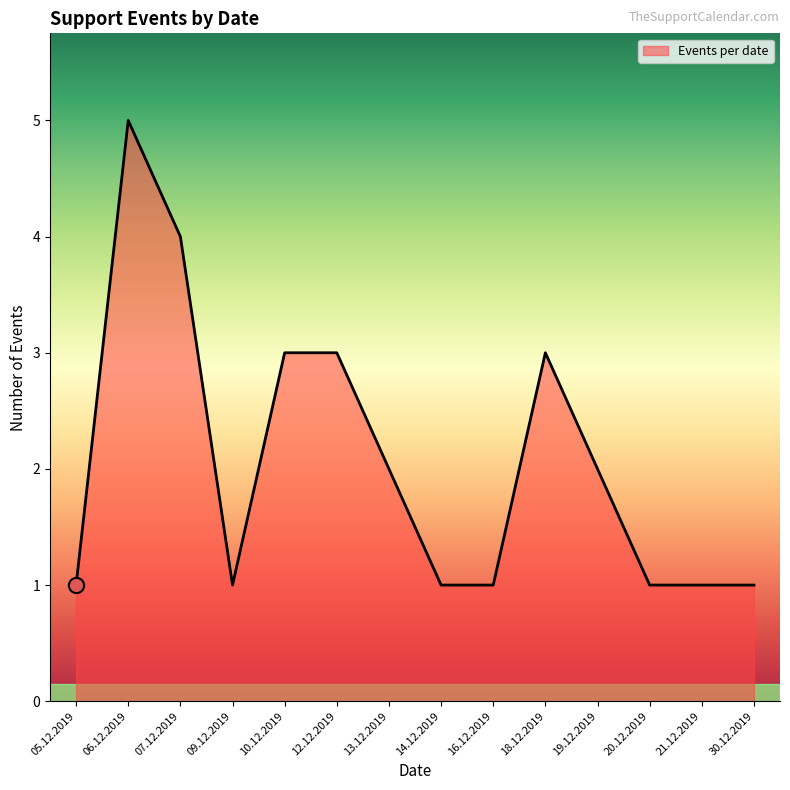

Which has a higher value, 13.12.2019 or 07.12.2019?

07.12.2019